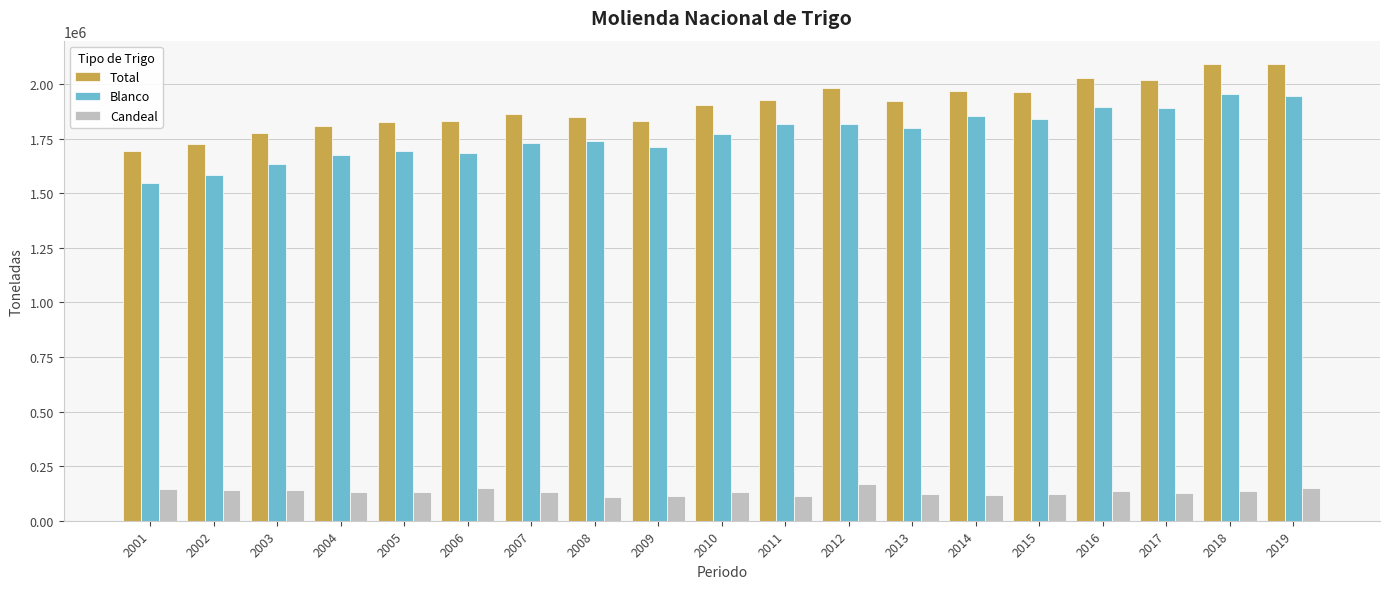

What is the difference between the Blanco values at 2018 and 2011?

137774